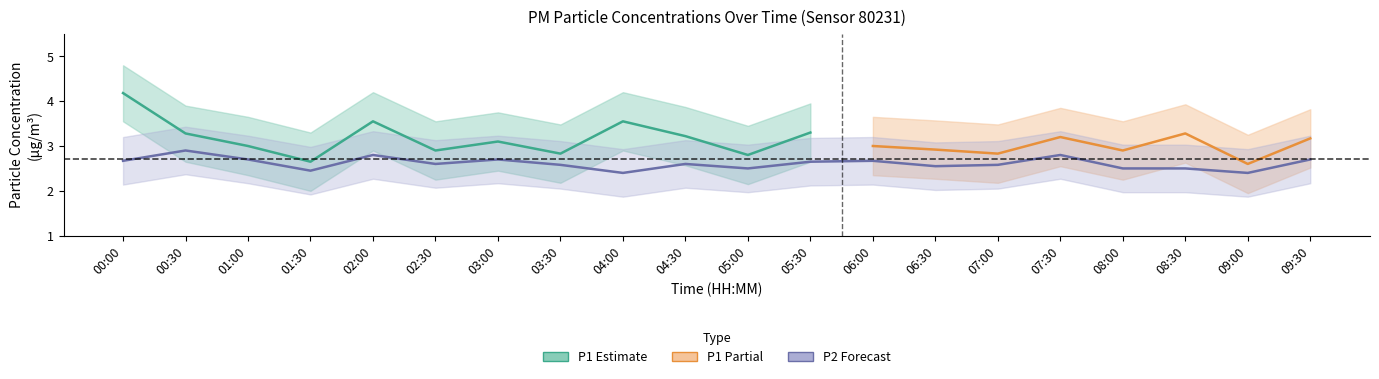

Rank the series at 01:00 from lowest to highest value.

P2_lower, P1_lower, P2, P1, P2_upper, P1_upper